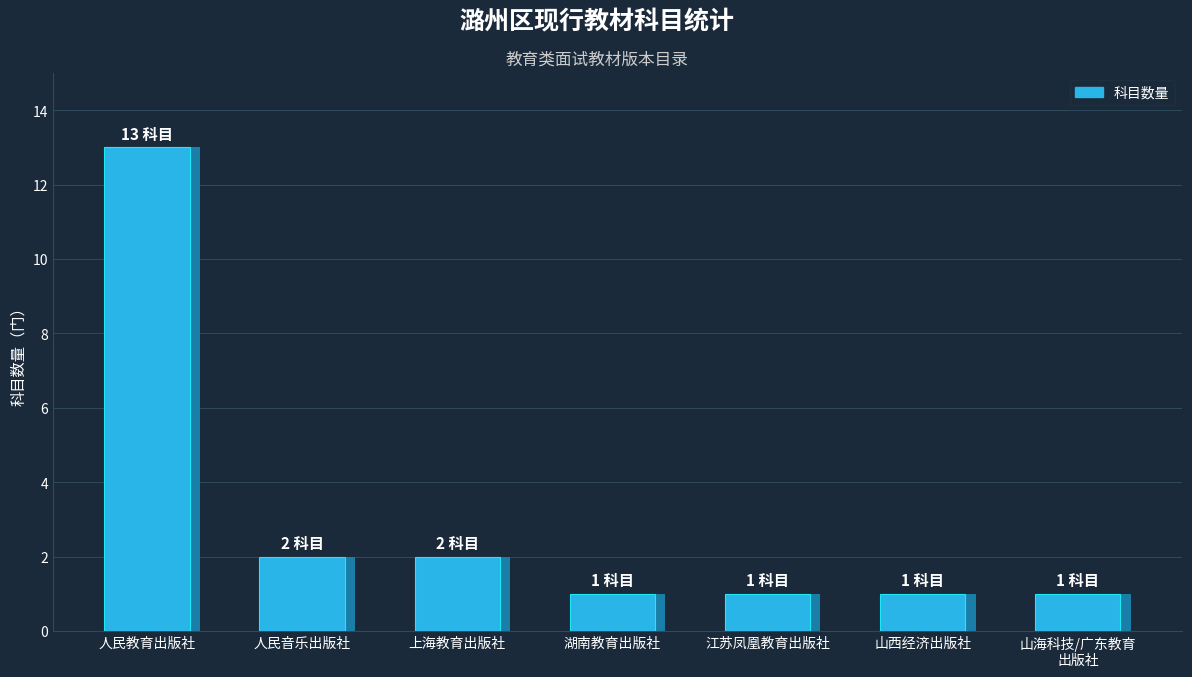

Rank the categories by value from highest to lowest.

人民教育出版社, 人民音乐出版社, 上海教育出版社, 湖南教育出版社, 江苏凤凰教育出版社, 山西经济出版社, 山海科技/广东教育
出版社